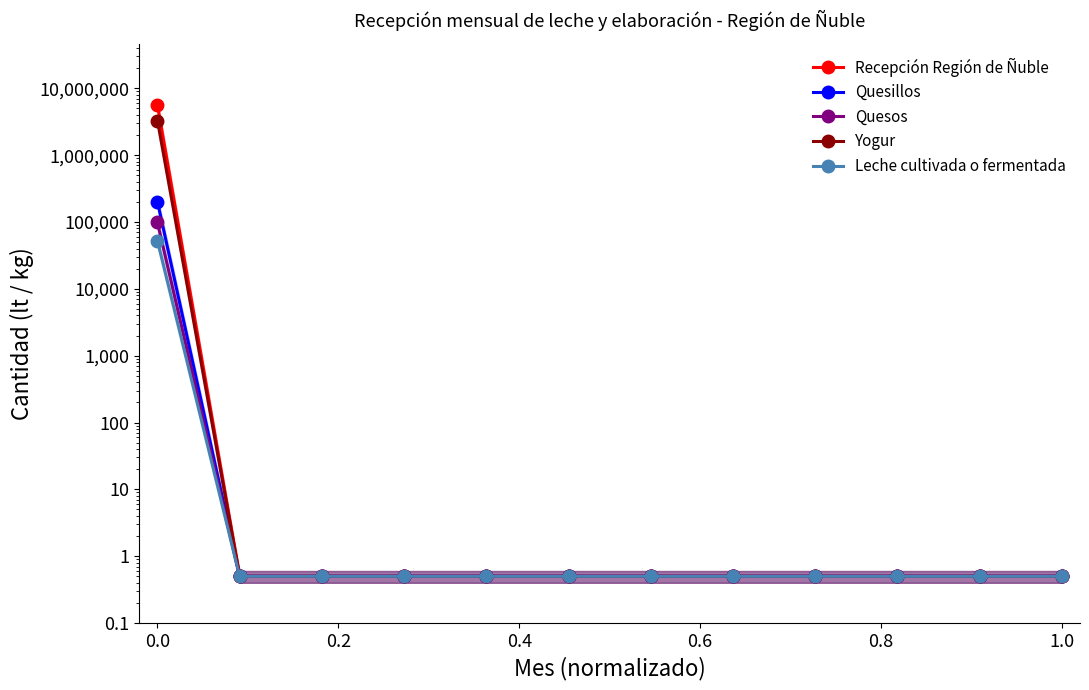

What is the average value of the Yogur series?

274388.7